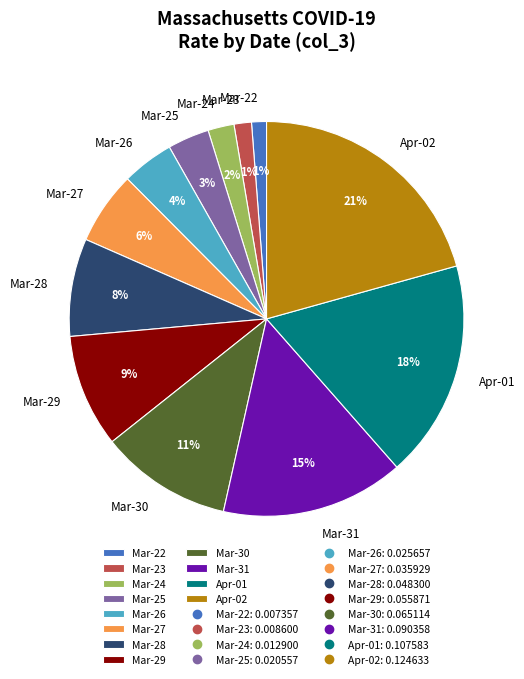

To the nearest percent, what portion does Mar-24 represent?

2%